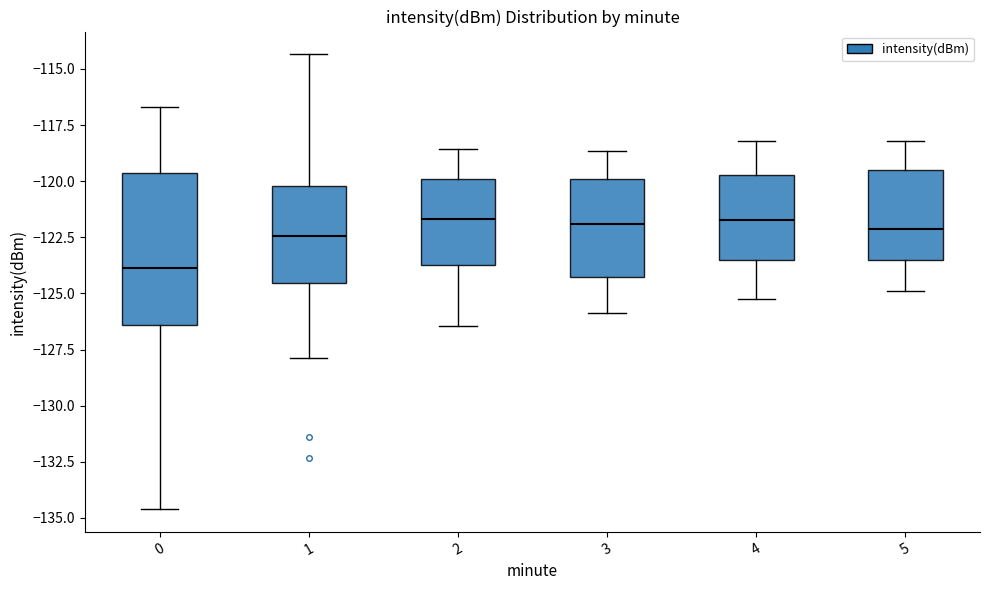

Comparing the boxes themselves (not the whiskers), which one is the tallest?

0